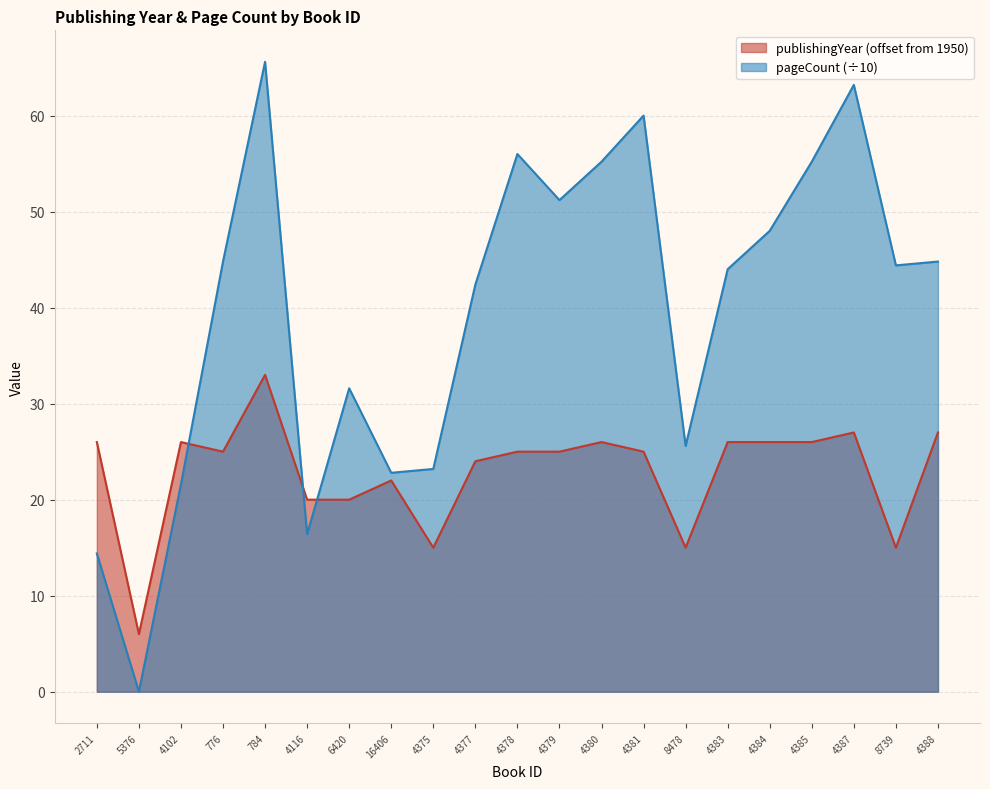

True or false: pageCount has a value of 16.4 at 4116.

True